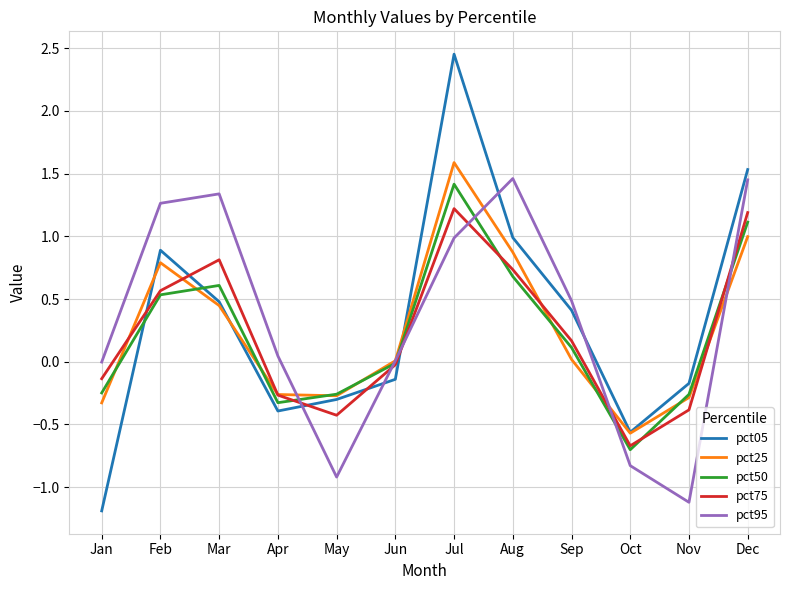

What is the difference between the maximum and second lowest values in the pct05 series?

3.0